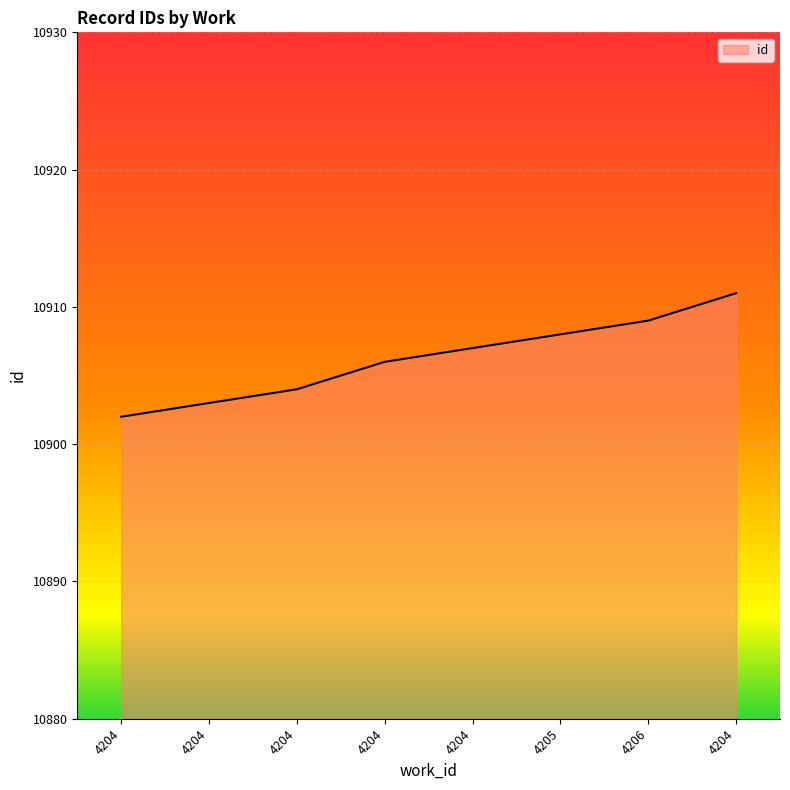

At which label does the data first exceed 10907?

4205